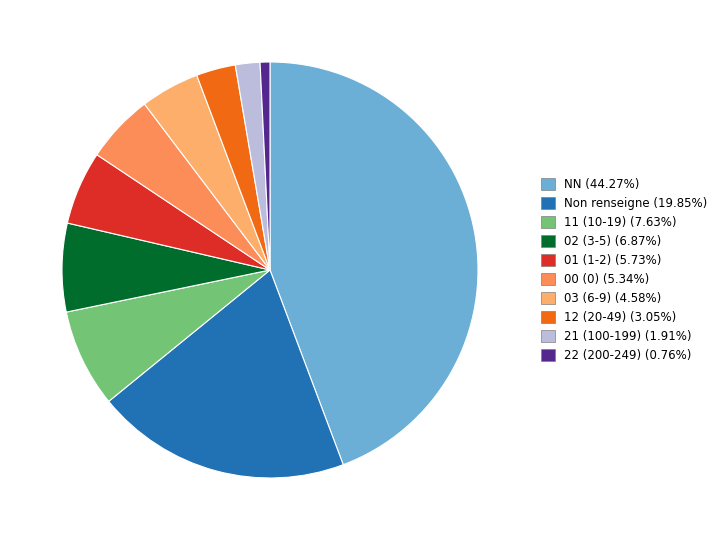

Is there a majority slice in this chart?

No